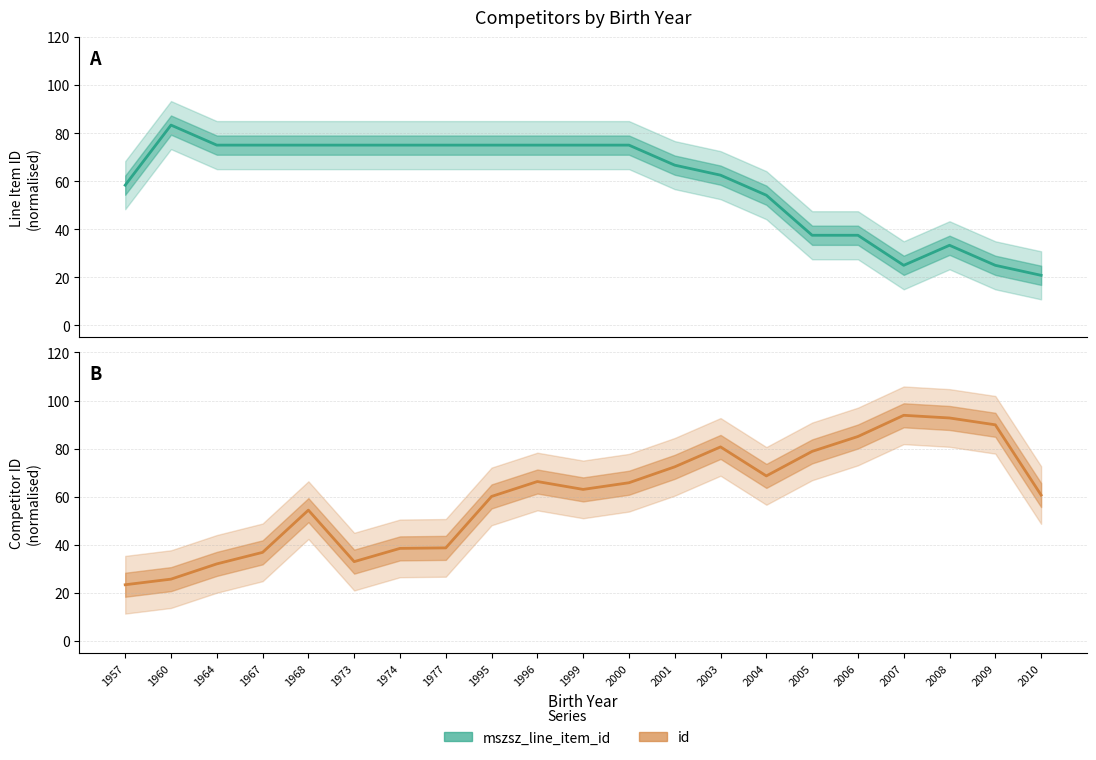

In mszsz_line_item_id, how many points are higher than both neighbors (excluding endpoints)?

2